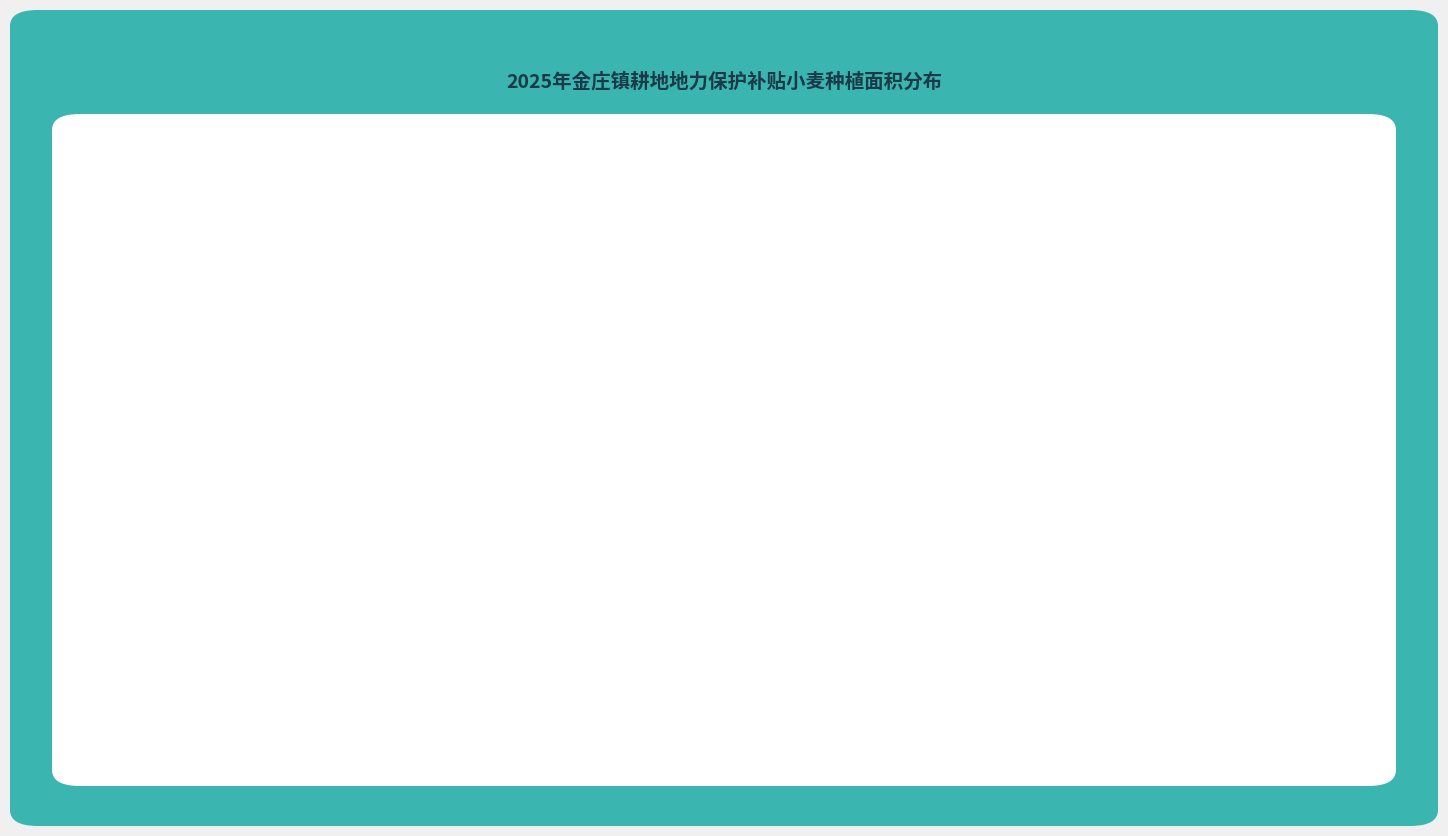

Count the number of slices in the pie.

2